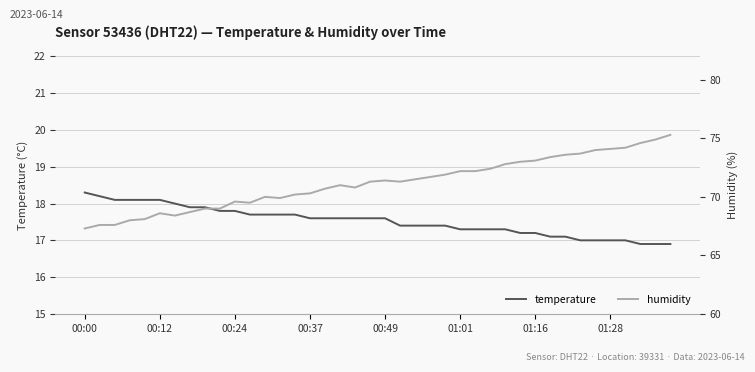

The value of temperature at 00:37 is 17.6. True or false?

True